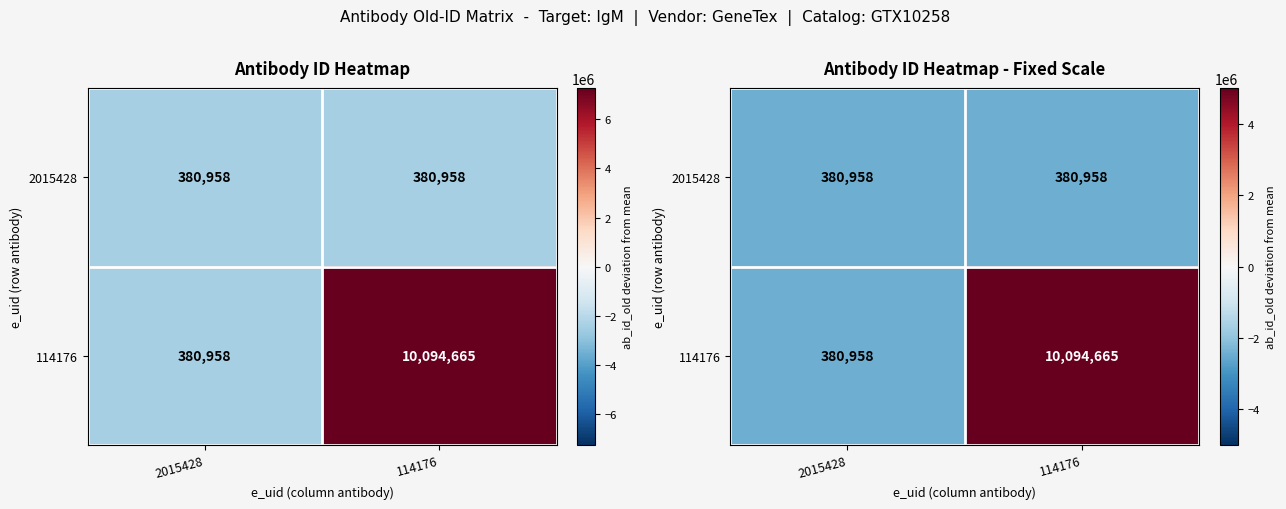

List the series in order of their overall mean, lowest first.

2015428, 114176